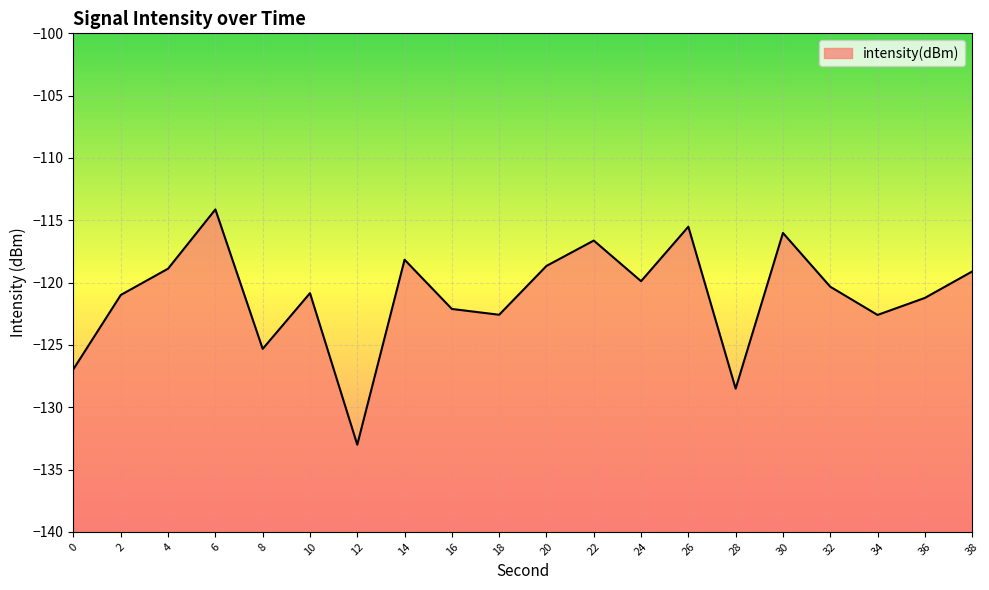

List the labels in order of value, smallest first.

12, 28, 0, 8, 34, 18, 16, 36, 2, 10, 32, 24, 38, 4, 20, 14, 22, 30, 26, 6